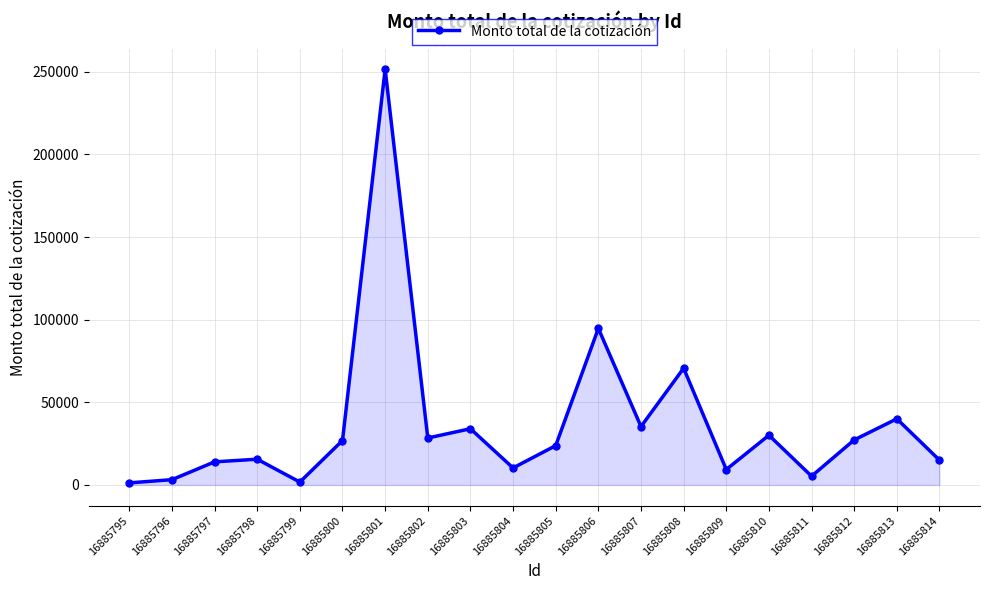

Which label corresponds to the largest value in the chart?

16885801